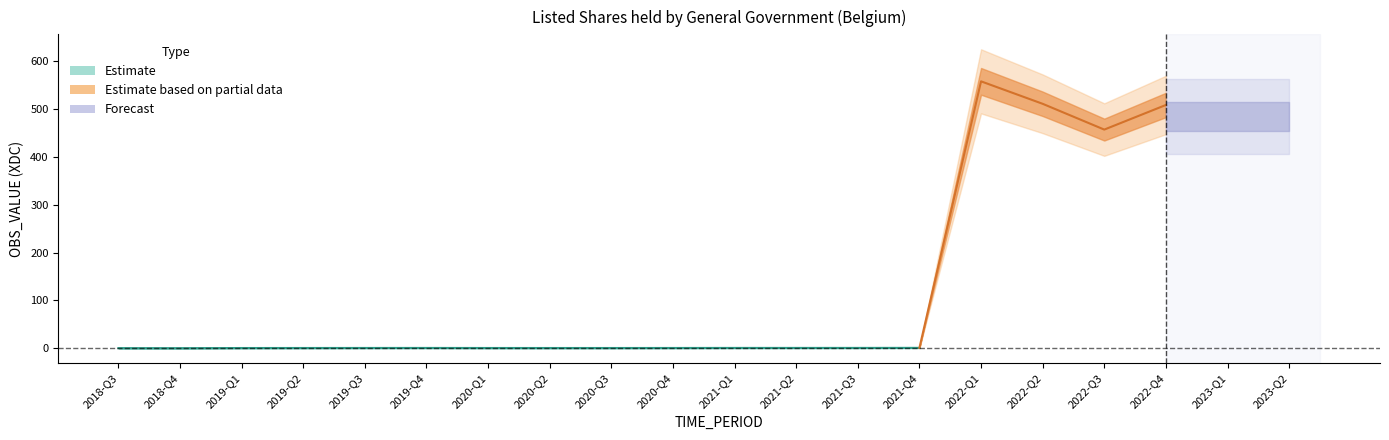

Where is the first local minimum?

2018-Q4